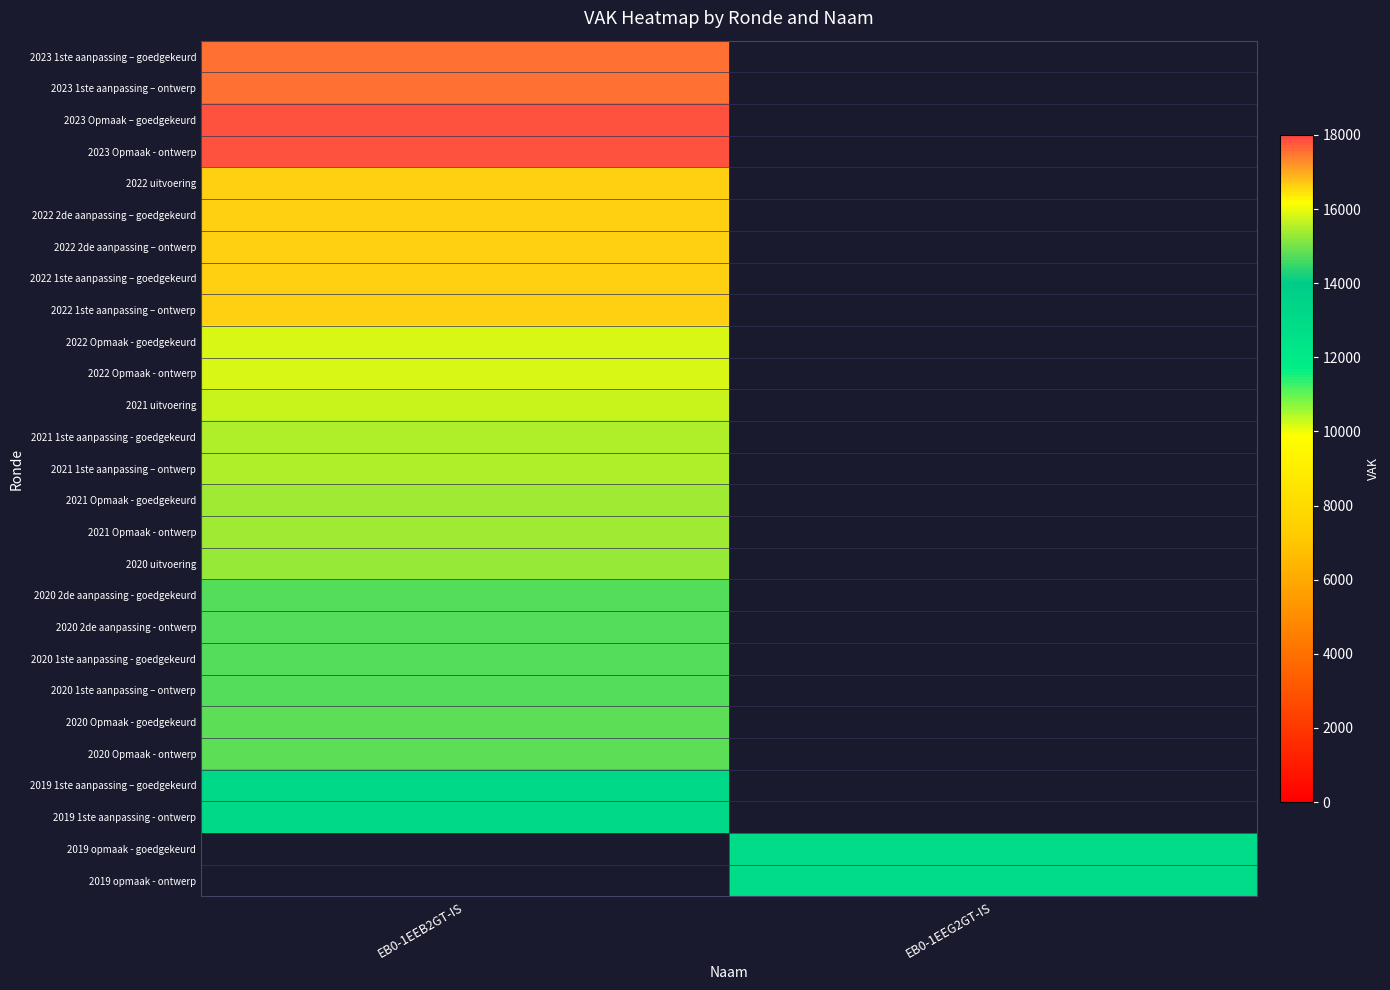

How many positive values does the 2021 1ste aanpassing – ontwerp series have?

1